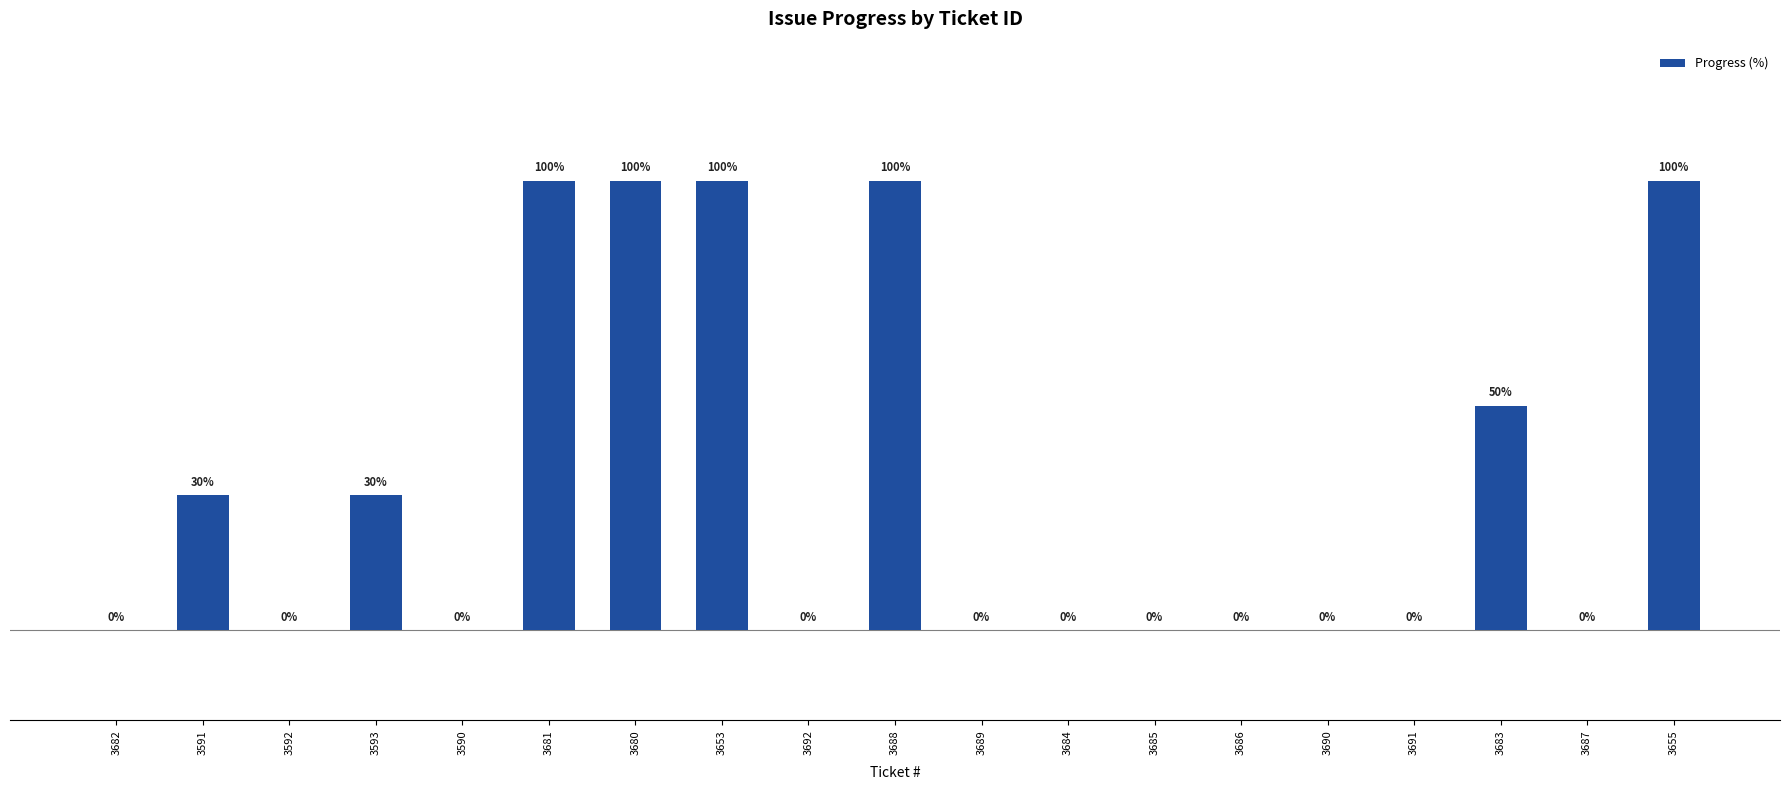

Are the bars horizontal?

No